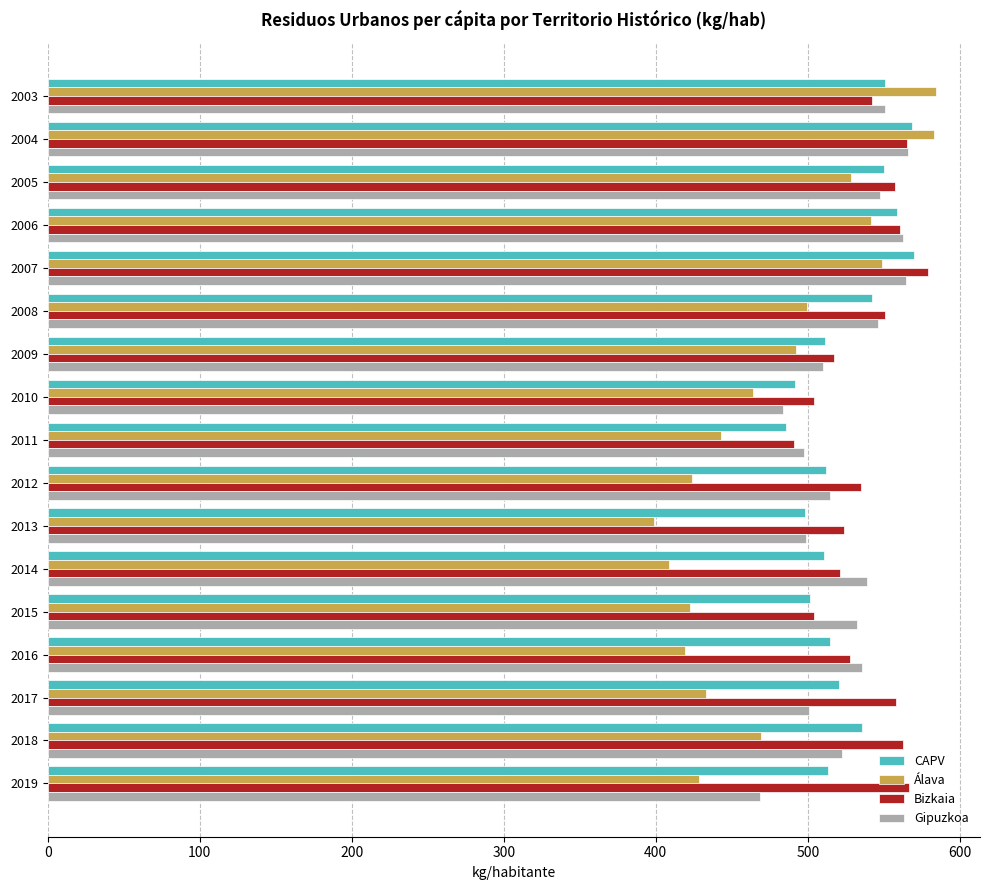

What is the smallest value displayed?

399.0